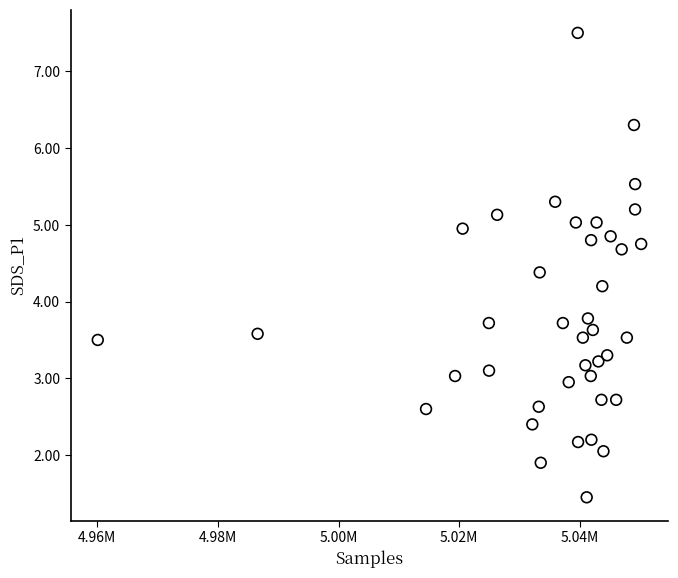

What is the range of X values (max minus min)?

90087.0